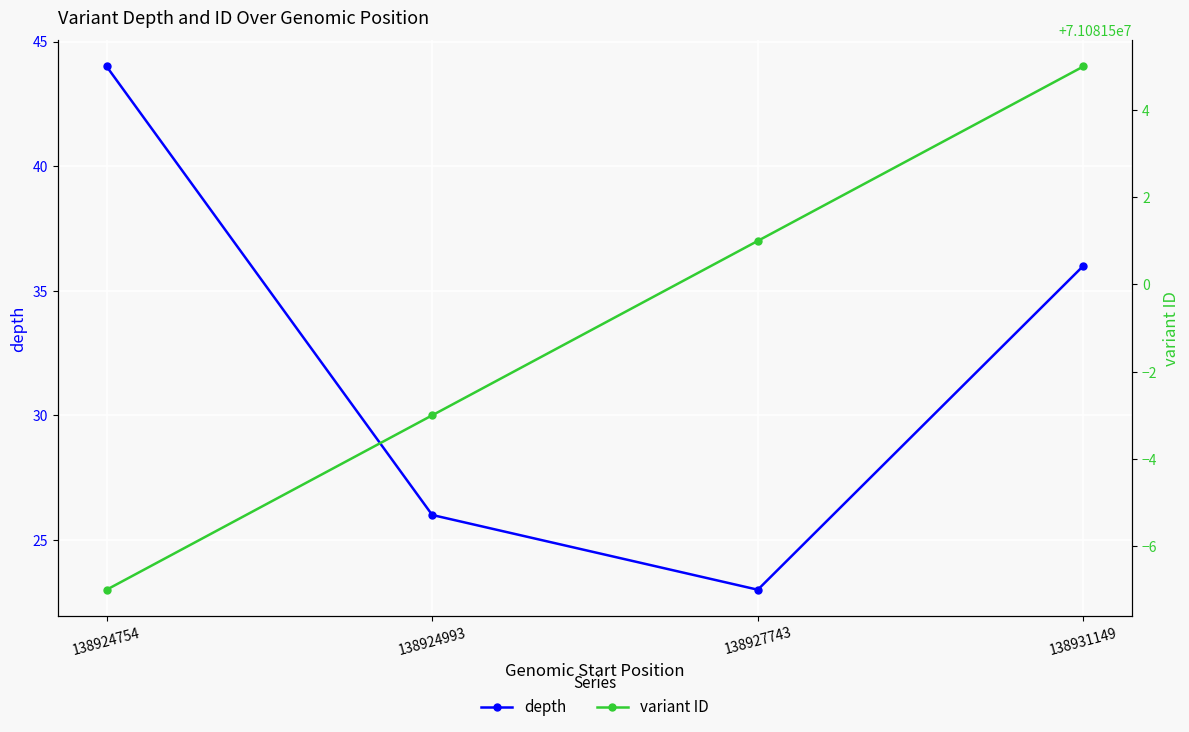

True or false: depth and variant ID intersect in this chart.

False